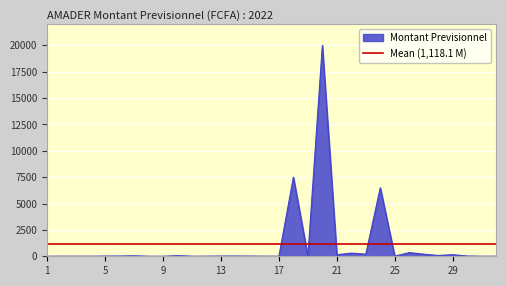

Reading left to right, list all the values displayed in this chart.

6.0	12.5	10.0	7.5	20.0	24.6	45.0	5.0	5.0	60.0	7.0	12.0	22.0	24.8	18.0	9.9	8.8	7500.0	0.0	20000.0	150.0	300.0	200.0	6500.0	12.0	350.0	200.0	80.0	150.0	24.6	6.0	10.0